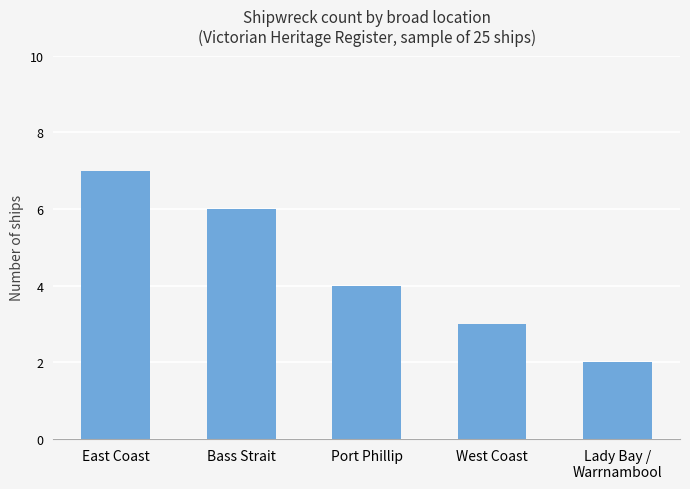

Reading left to right, what are all the values shown in this chart?

East Coast=7	Bass Strait=6	Port Phillip=4	West Coast=3	Lady Bay /
Warrnambool=2